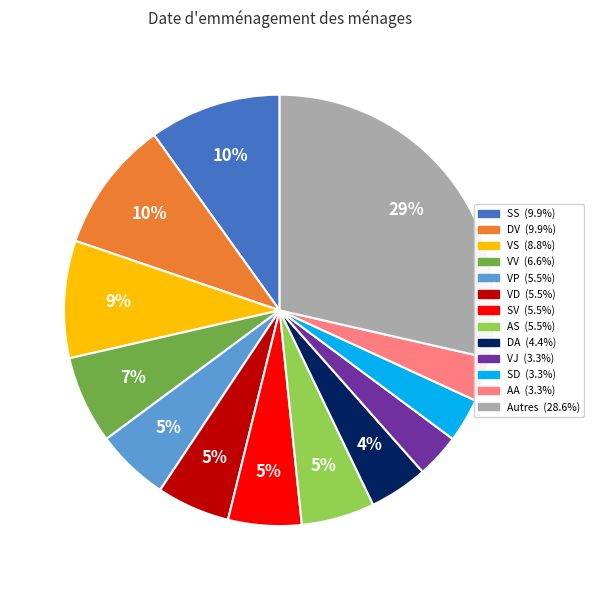

Is there any slice that represents more than half of the pie?

No